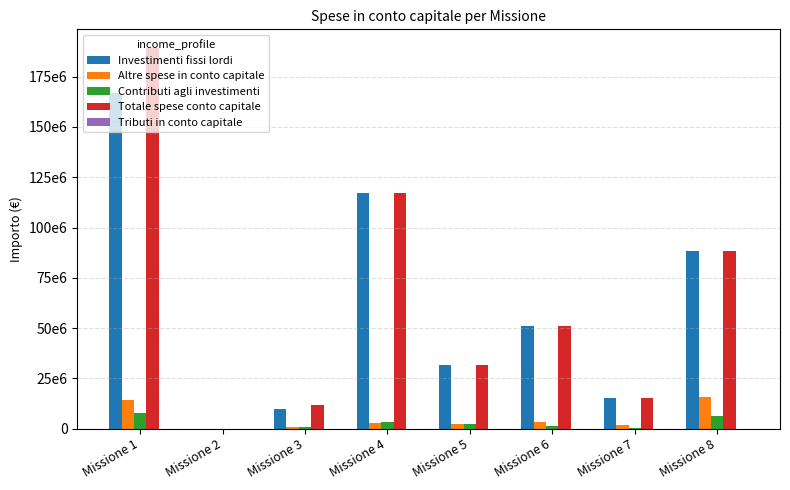

Which category has the highest value across all series?

Missione 1